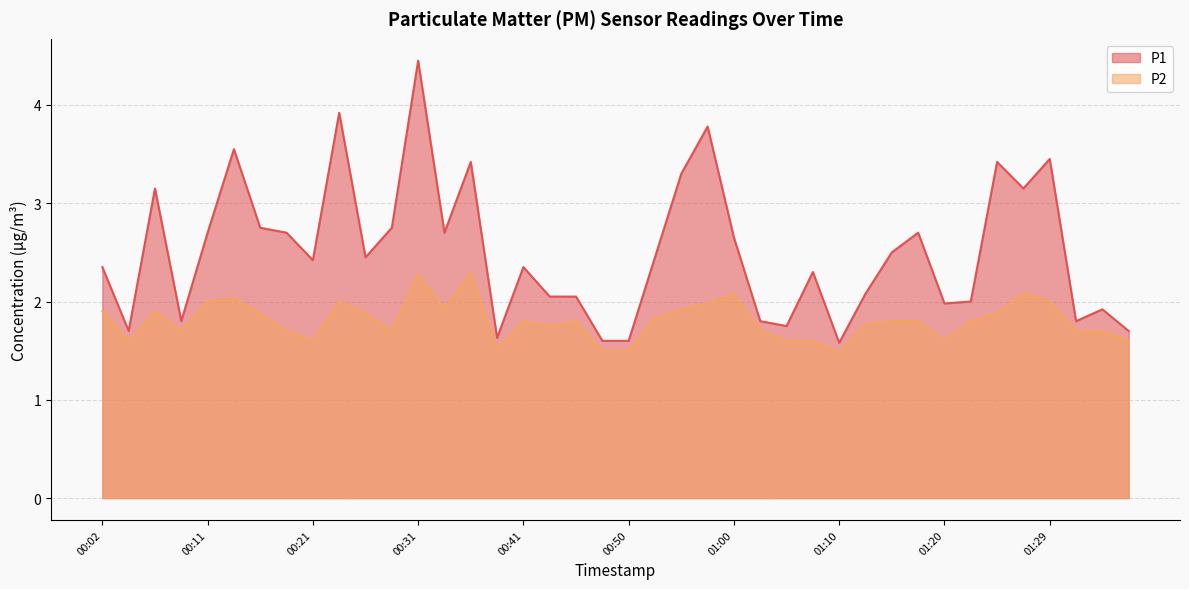

At which category does the chart reach its peak across all series?

00:31